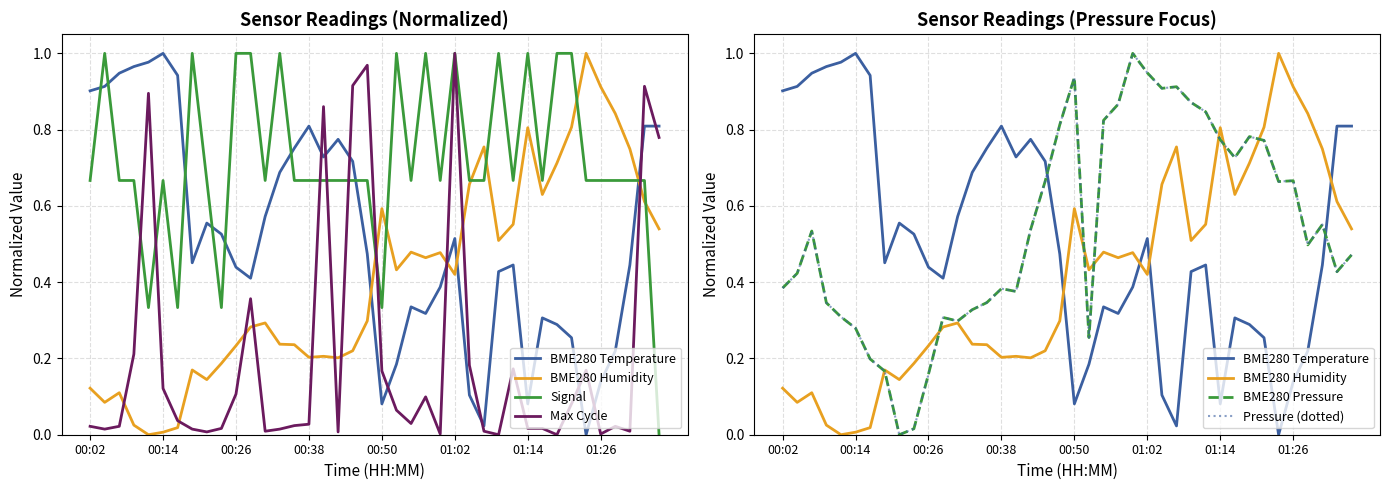

Does the chart display data point markers on the line(s)?

No